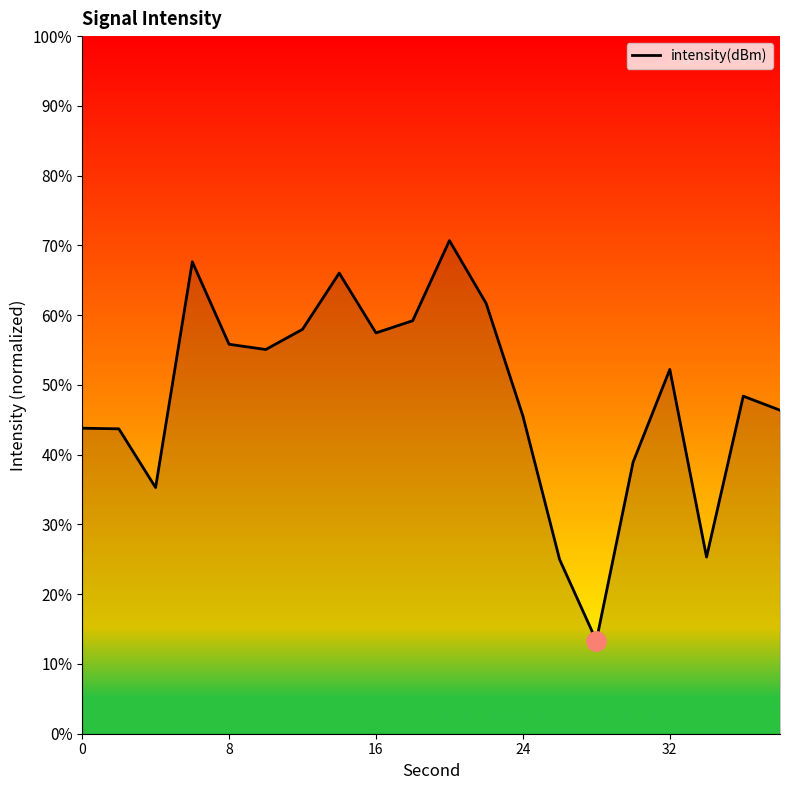

What is the difference between the maximum and minimum values?

57.4